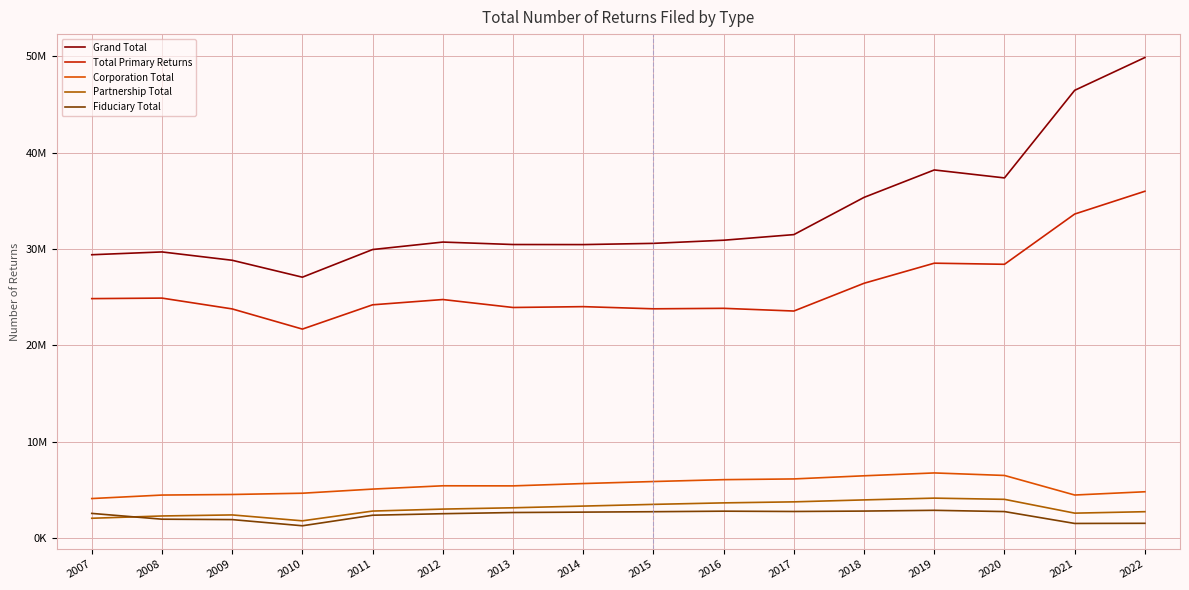

At how many categories does at least one series exceed 19633477?

16